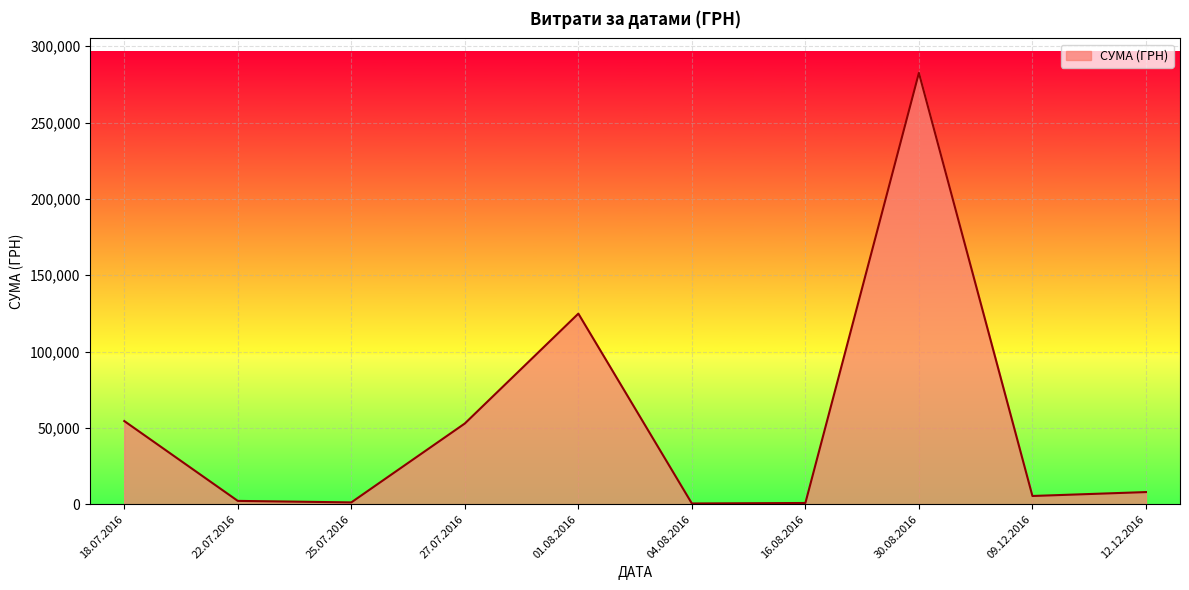

Does the chart have visible grid lines?

Yes